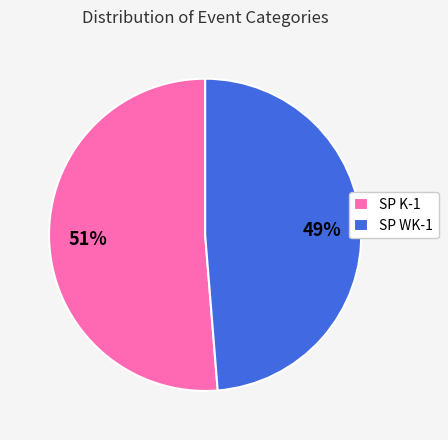

How many slices are in this pie chart?

2